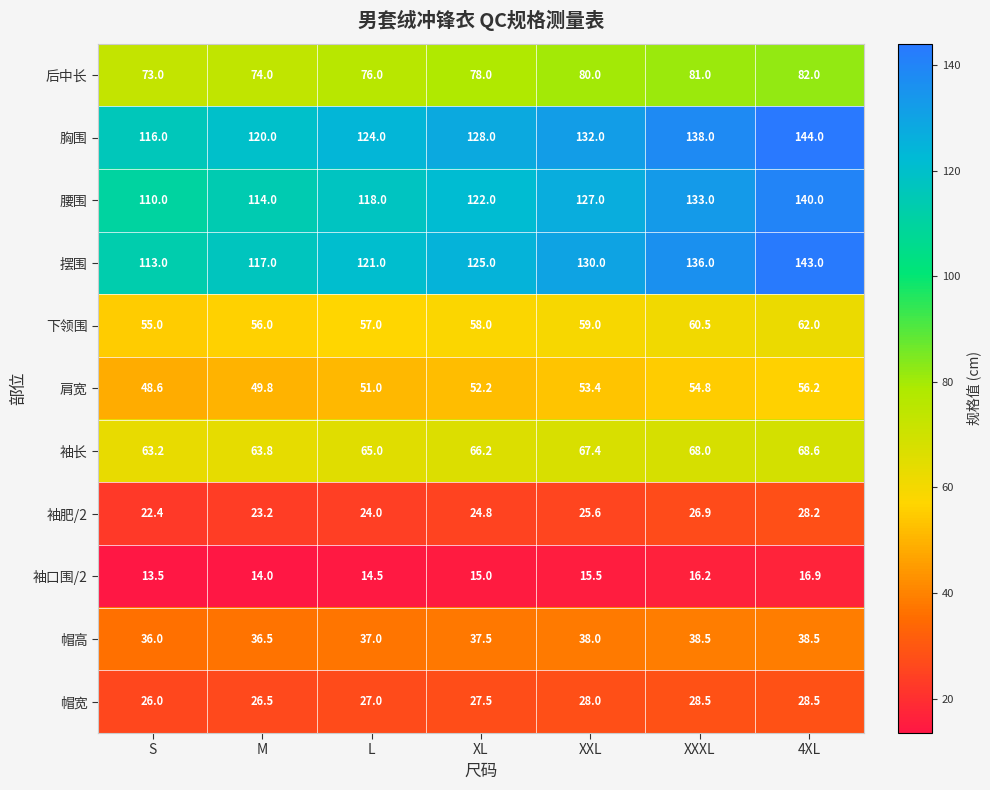

At which category is the sum across all series the highest?

4XL